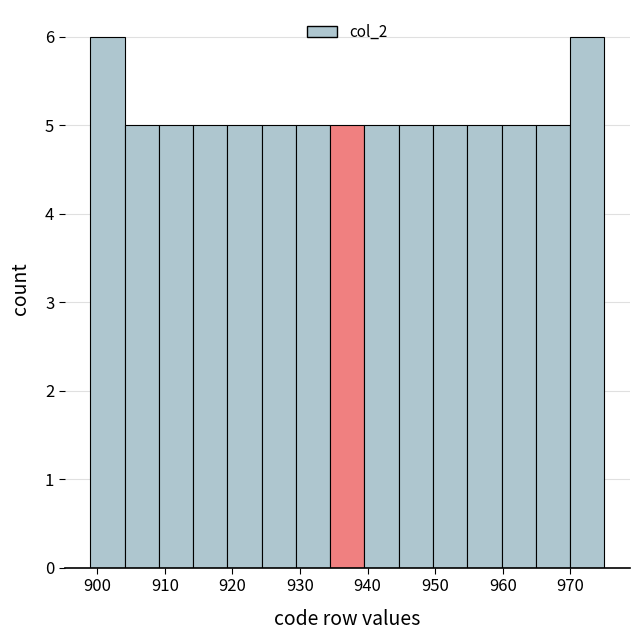

Reading left to right, transcribe this chart: for each bar, give the range it covers on the x-axis and its height. Neither the bar edges nor the heights are printed on the chart, so give them approximately, as read against the axes.

899 to 904: 6
904 to 909: 5
909 to 914: 5
914 to 919: 5
919 to 924: 5
924 to 929: 5
929 to 934: 5
934 to 940: 5
940 to 945: 5
945 to 950: 5
950 to 955: 5
955 to 960: 5
960 to 965: 5
965 to 970: 5
970 to 975: 6